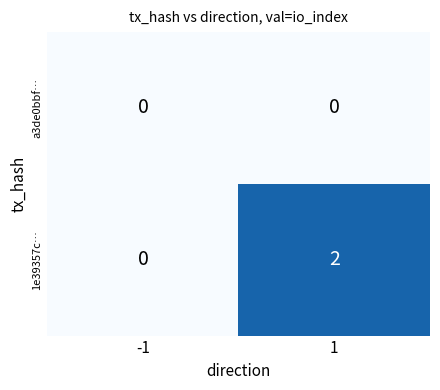

How many categories are shown in the chart?

2